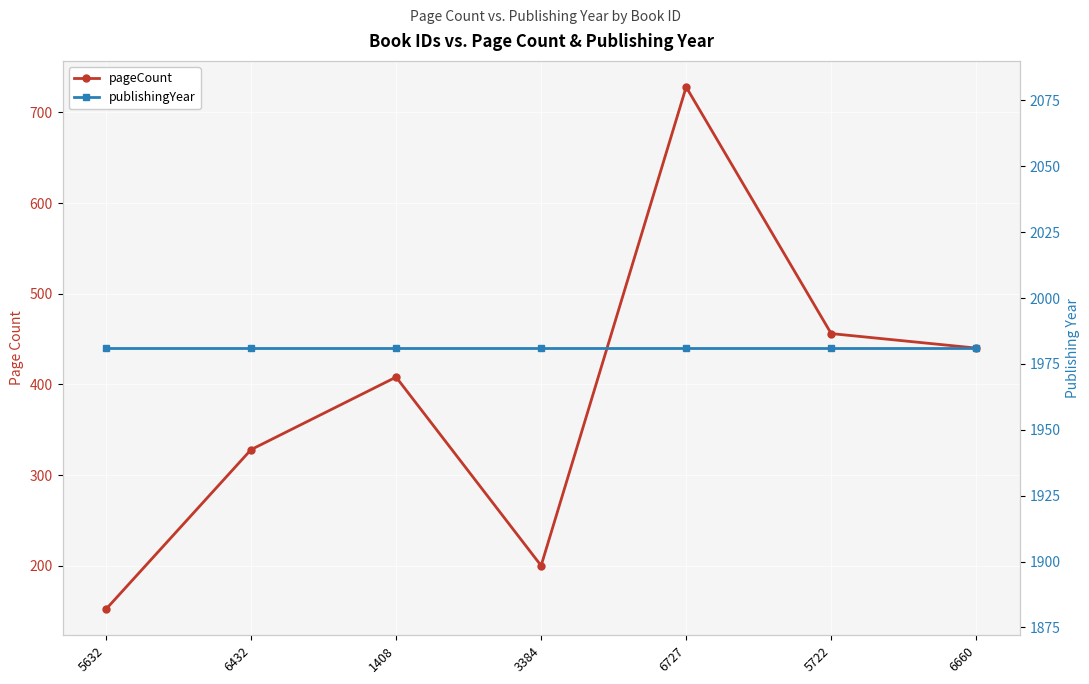

Where is publishingYear nearest to the value 1981?

5632